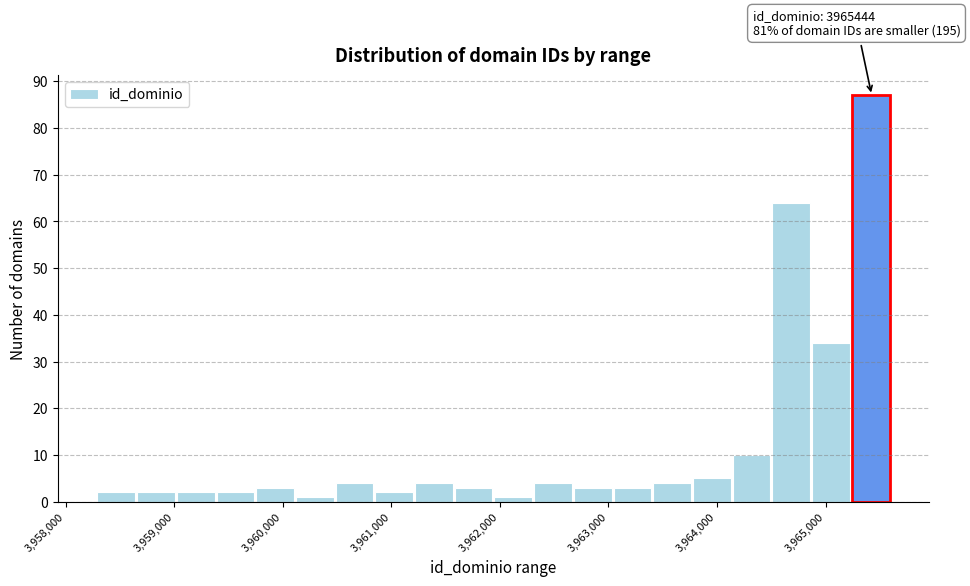

Read against the x-axis, roughly where is the centre of the tallest bar?

3965400